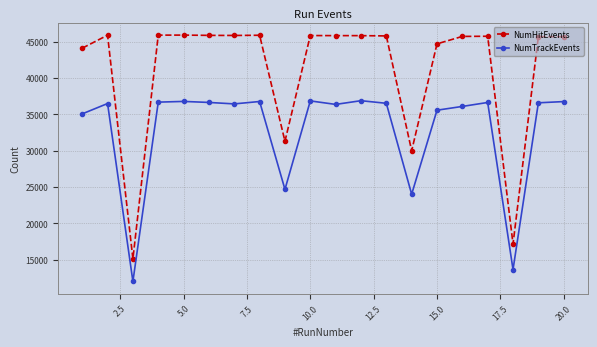

Which series has the widest spread of values?

NumHitEvents